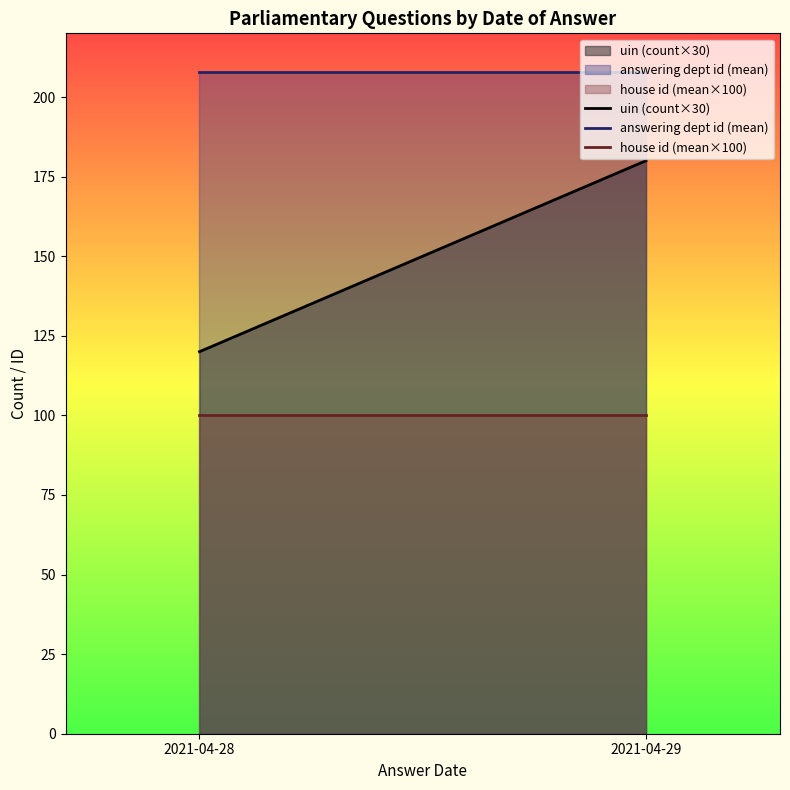

Reading right to left, extract all data points from this chart.

uin (count×30): 2021-04-29=180	2021-04-28=120
answering dept id (mean): 2021-04-29=208	2021-04-28=208
house id (mean×100): 2021-04-29=100	2021-04-28=100